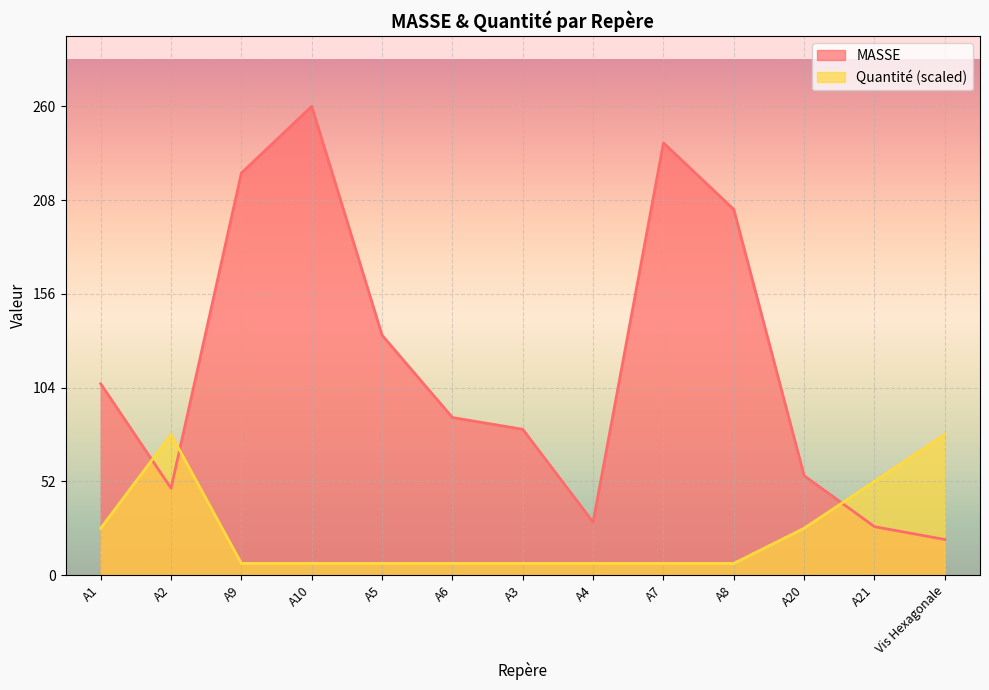

What is the highest value of the Quantité series?

78.1